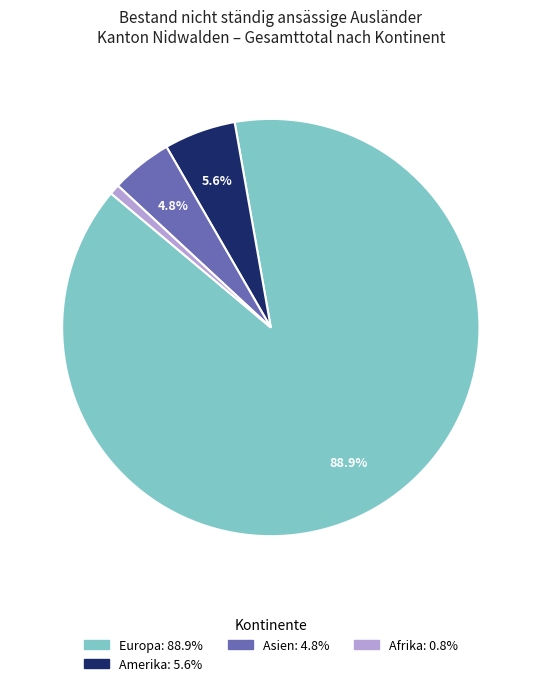

Count the number of slices in the pie.

4